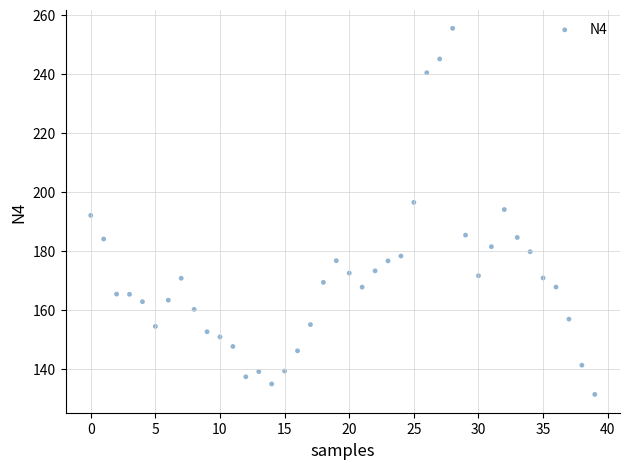

Count the number of points in this scatter plot.

40